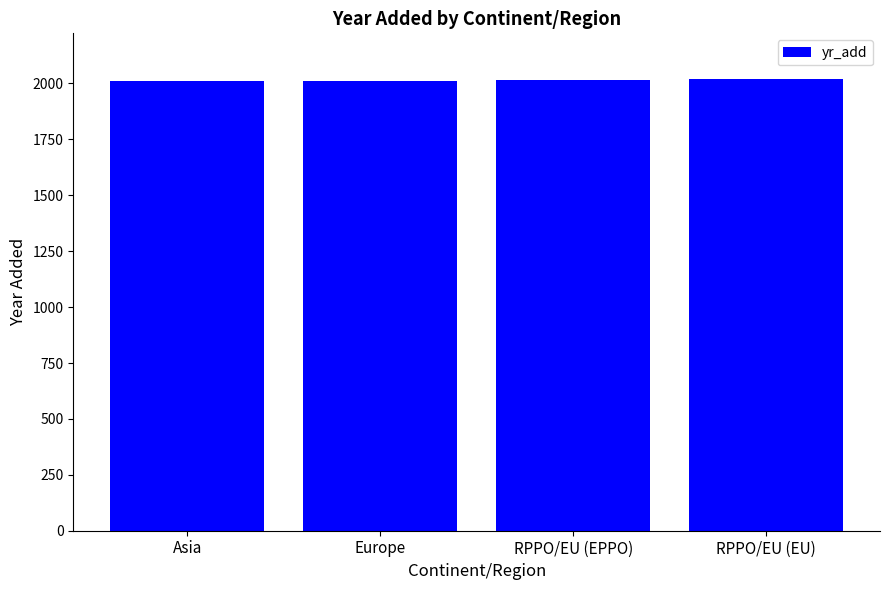

True or false: the data shows 3022 at RPPO/EU (EU).

False